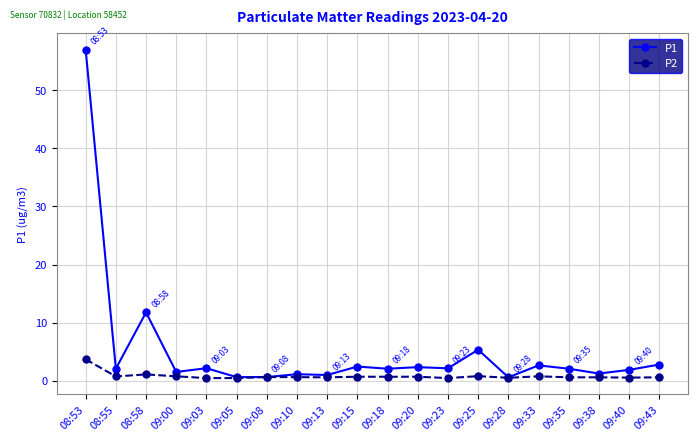

At which category does the chart reach its peak across all series?

08:53